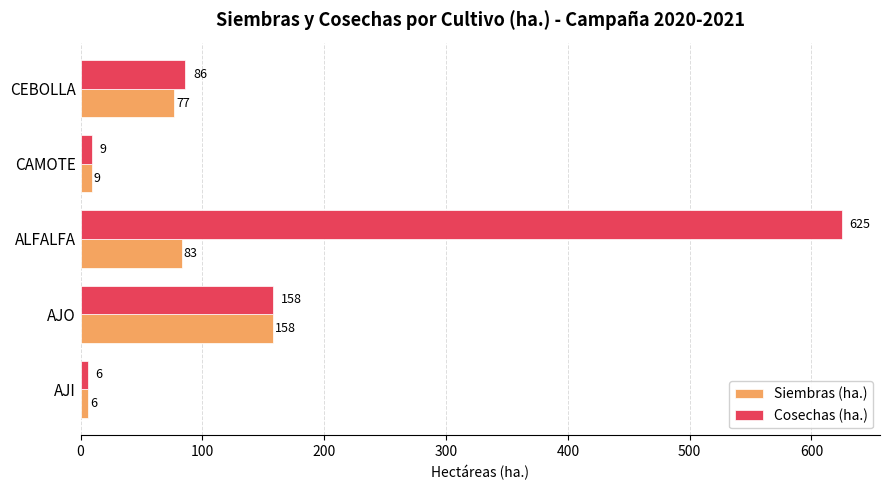

The value of Cosechas (ha.) at AJI is 6. True or false?

True